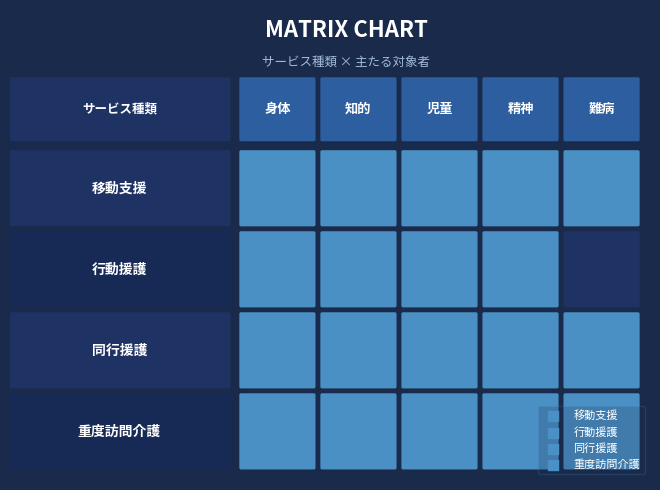

What is the maximum value for 同行援護?

1